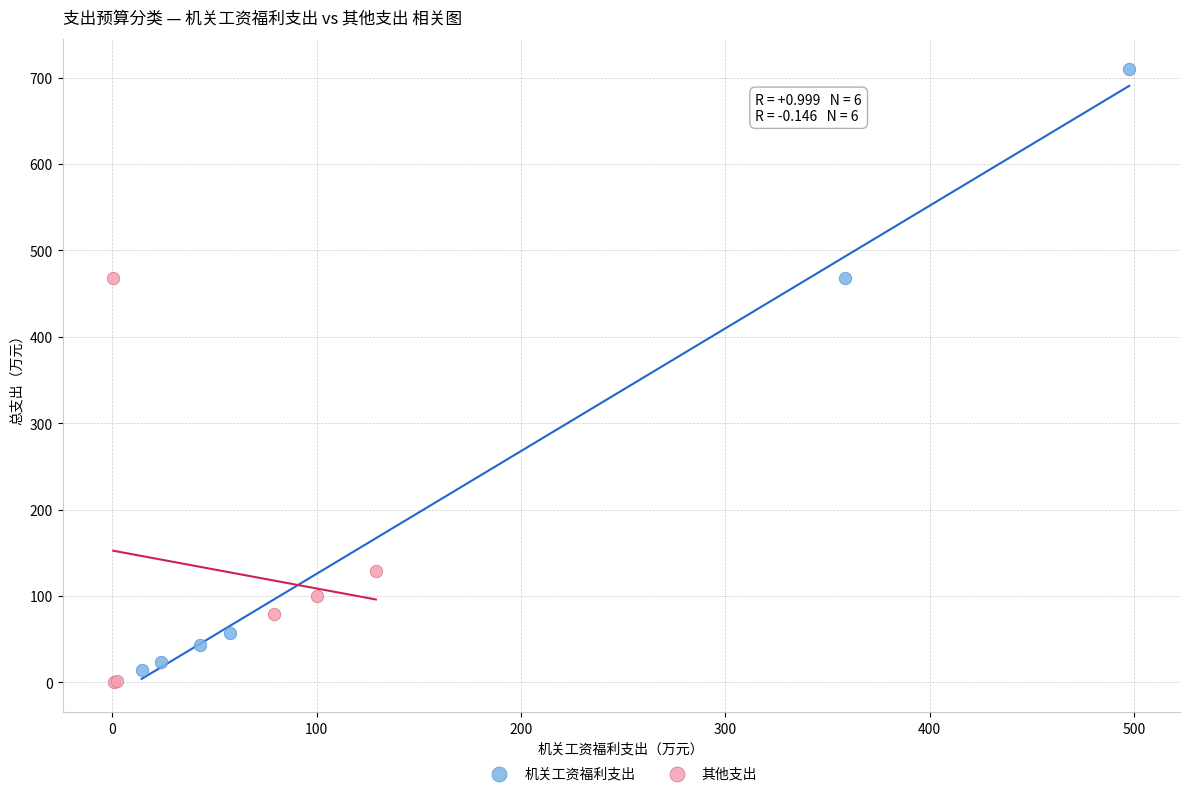

Which series has the largest Y range (max minus min)?

机关工资福利支出